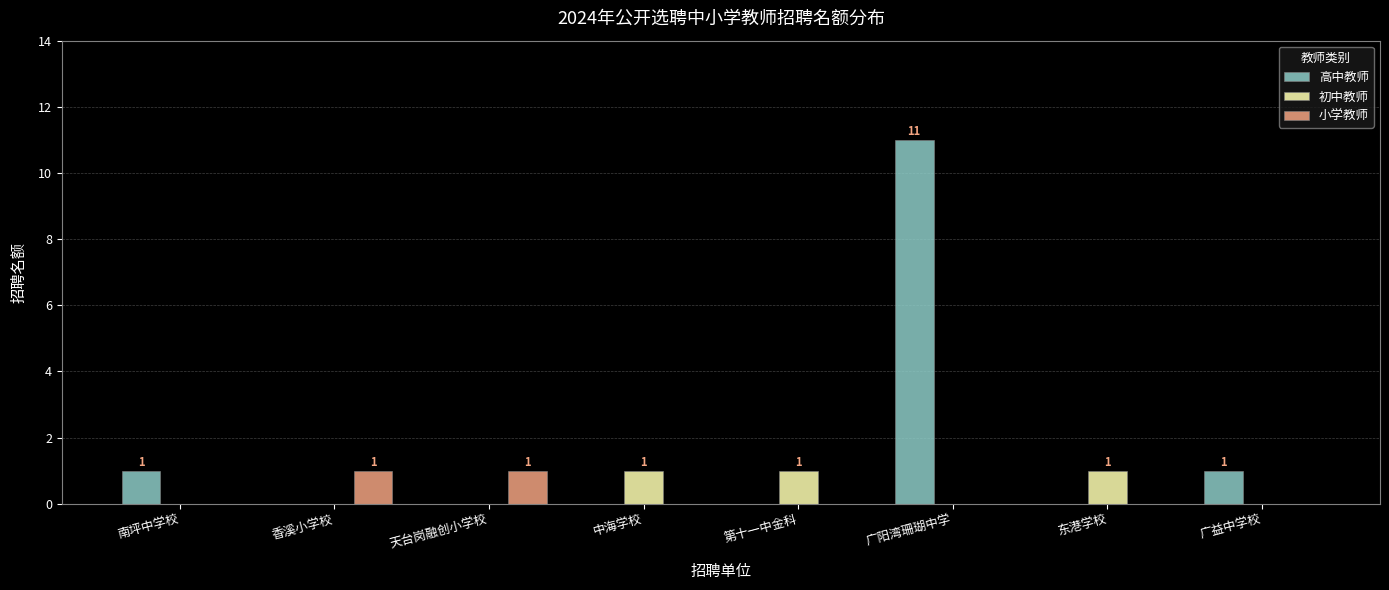

At which category does the chart reach its peak across all series?

广阳湾珊瑚中学